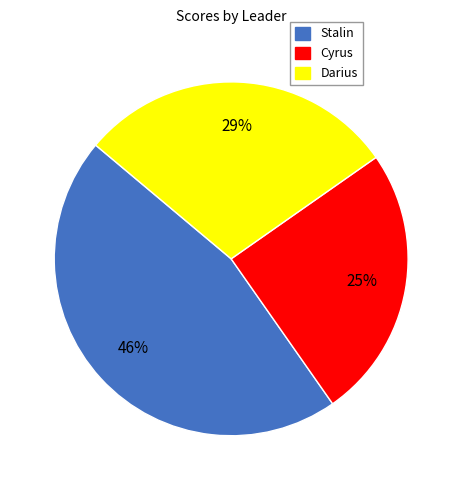

To the nearest percent, what percentage of the pie is Cyrus?

25%